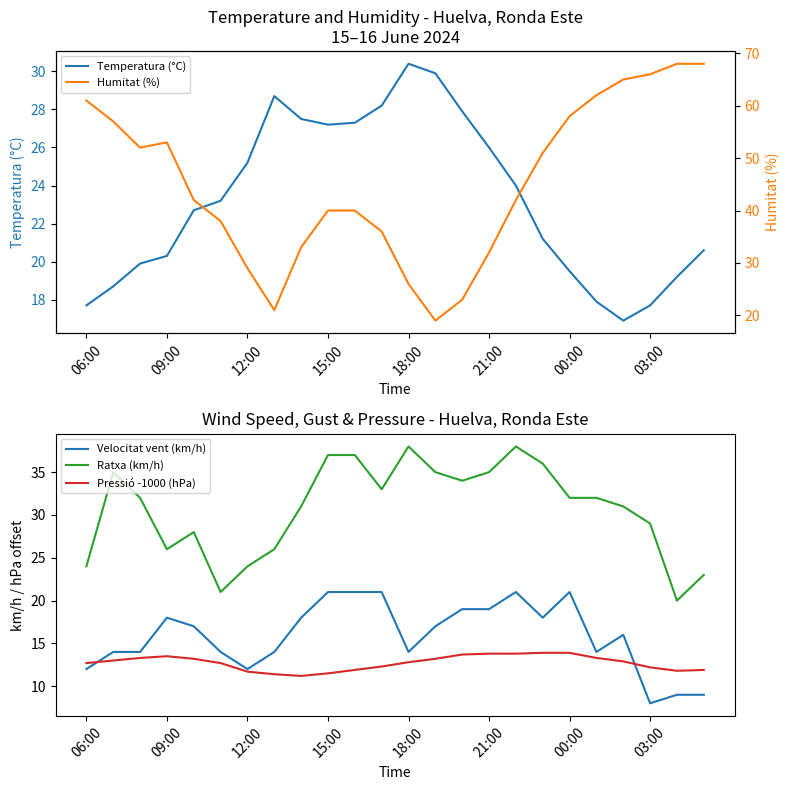

True or false: Velocitat vent (km/h) and Ratxa (km/h) cross at least once.

False